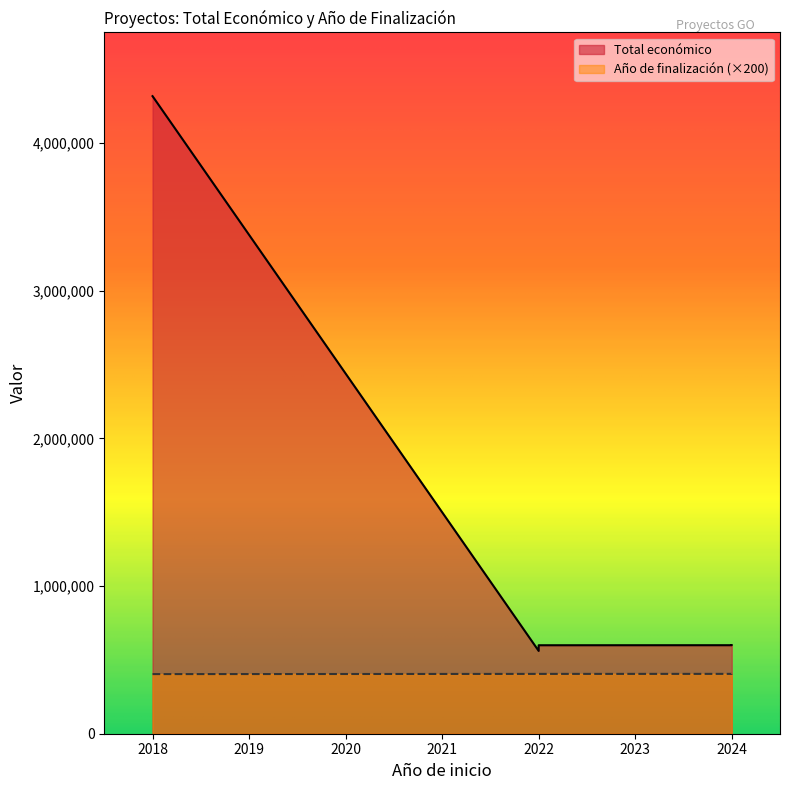

How many data points in Total económico are above 599262?

2